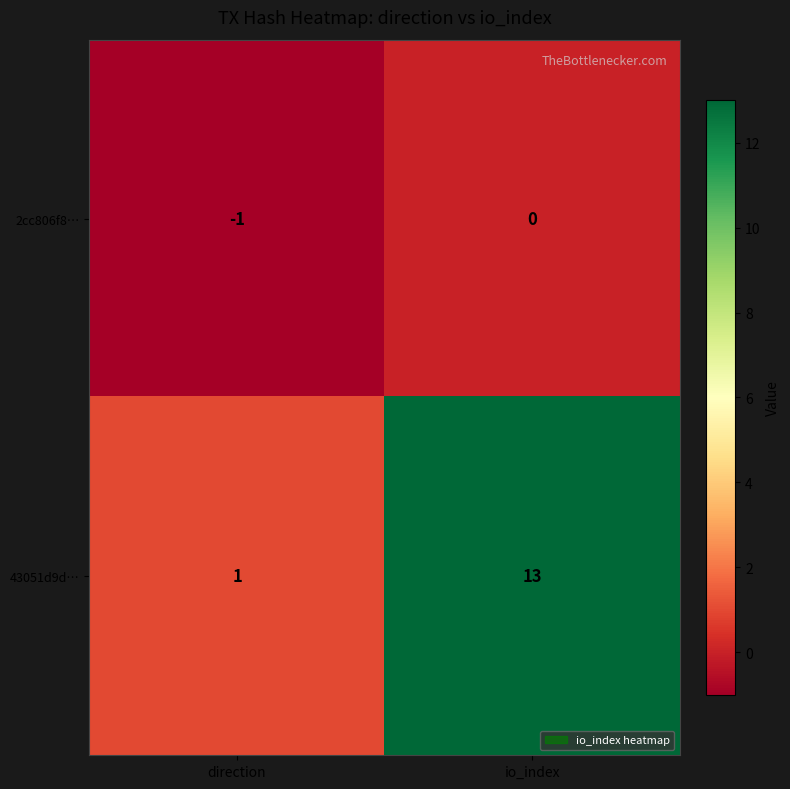

Which series has the largest total across all categories?

43051d9d…